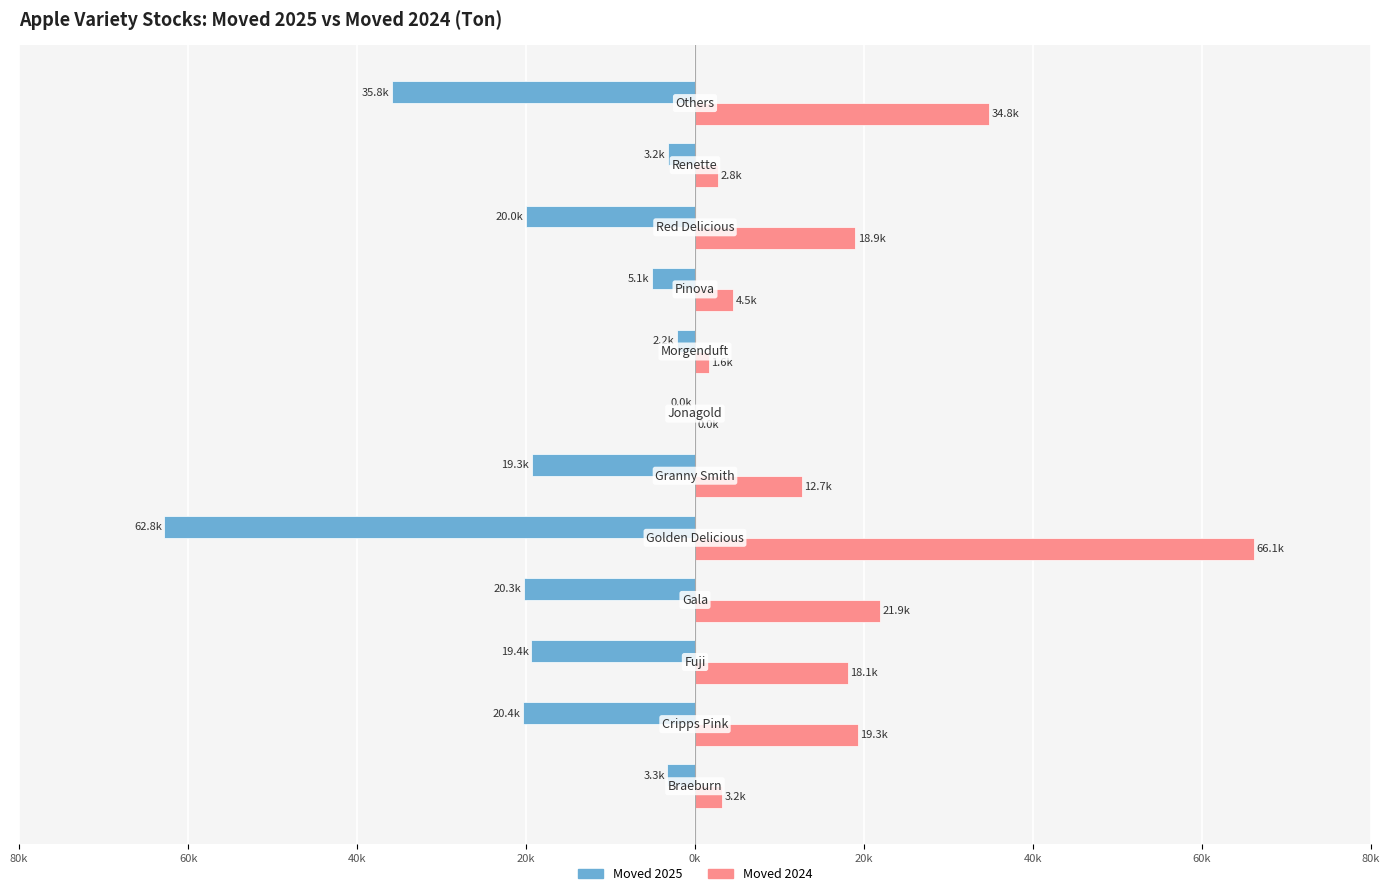

What are all the series names shown in the legend?

Moved 2025, Moved 2024